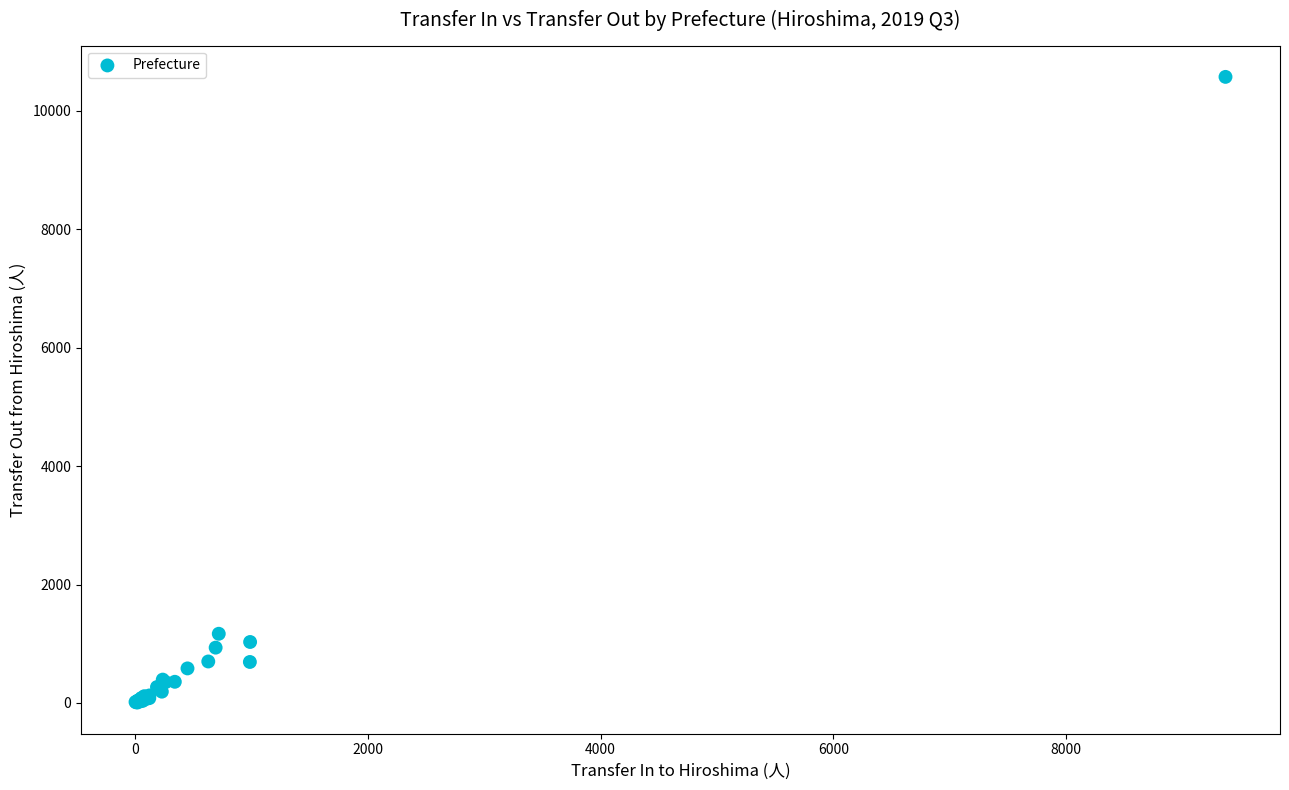

What Y value in the scatter plot is closest to 5291?

1168.0